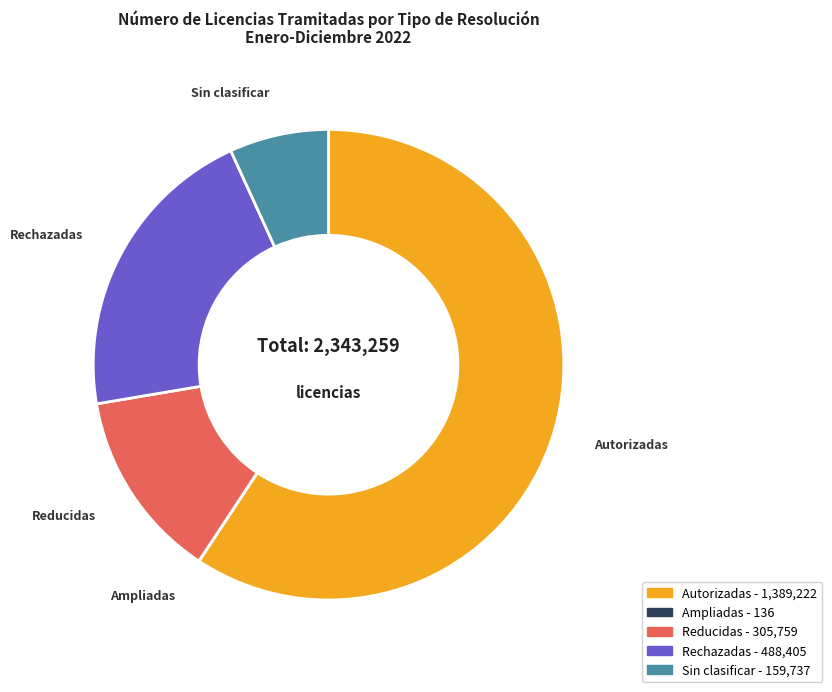

Between Sin clasificar and Rechazadas, which is larger?

Rechazadas